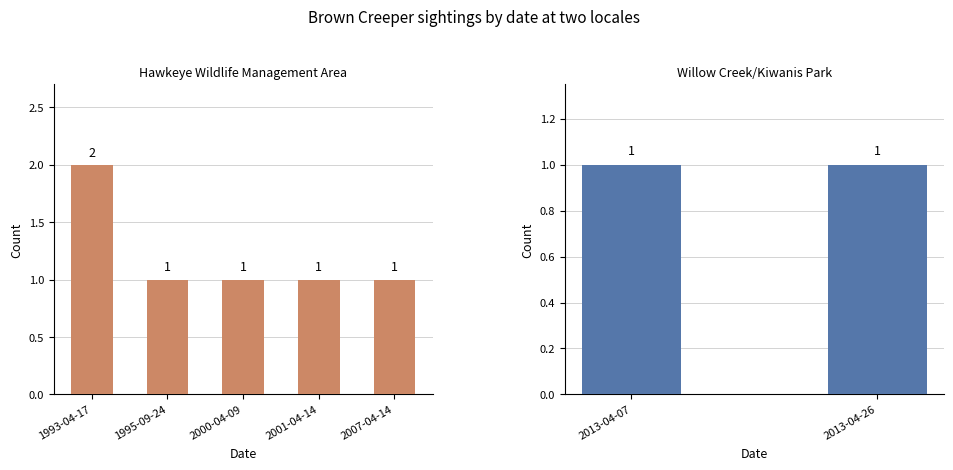

Rank the categories by value from lowest to highest.

1995-09-24, 2000-04-09, 2001-04-14, 2007-04-14, 1993-04-17